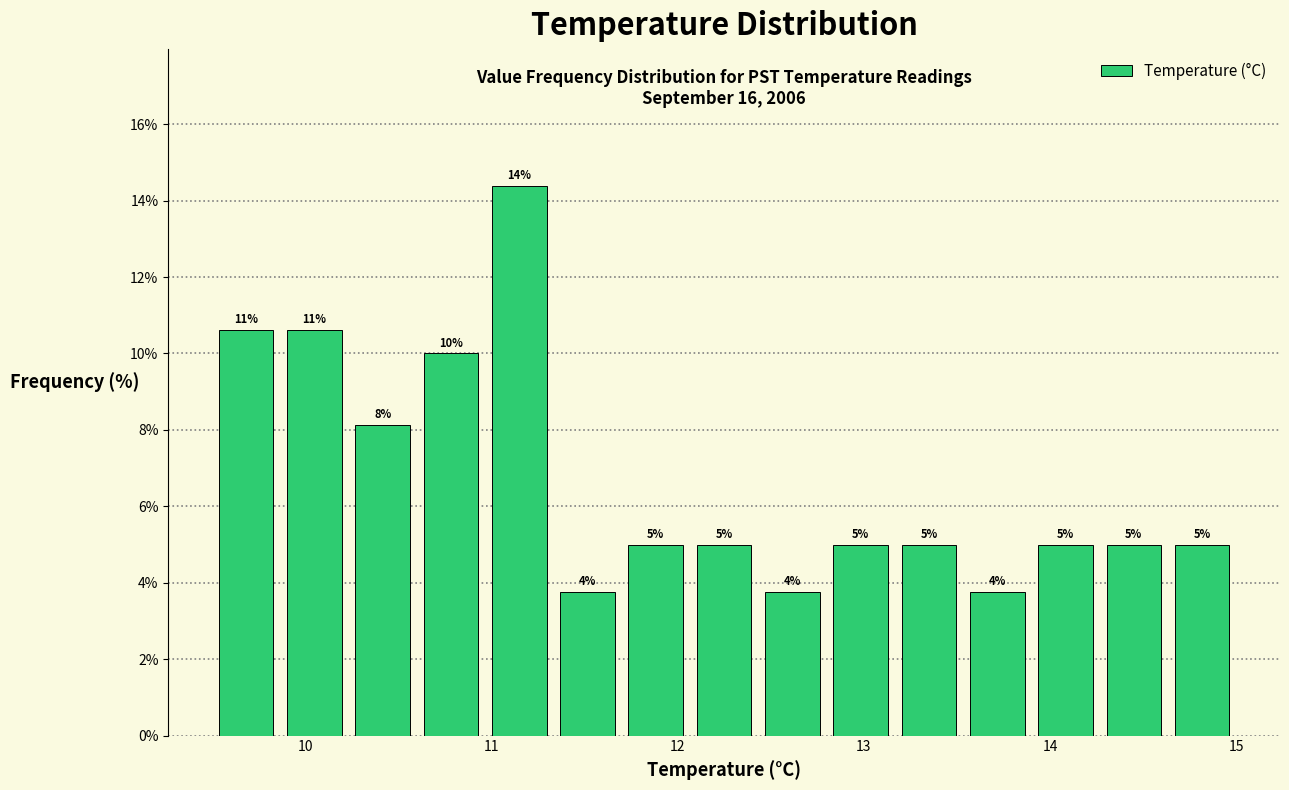

Around what value on the x-axis is the tallest bar? Give the approximate position of its centre, as read against the axis.

11.2